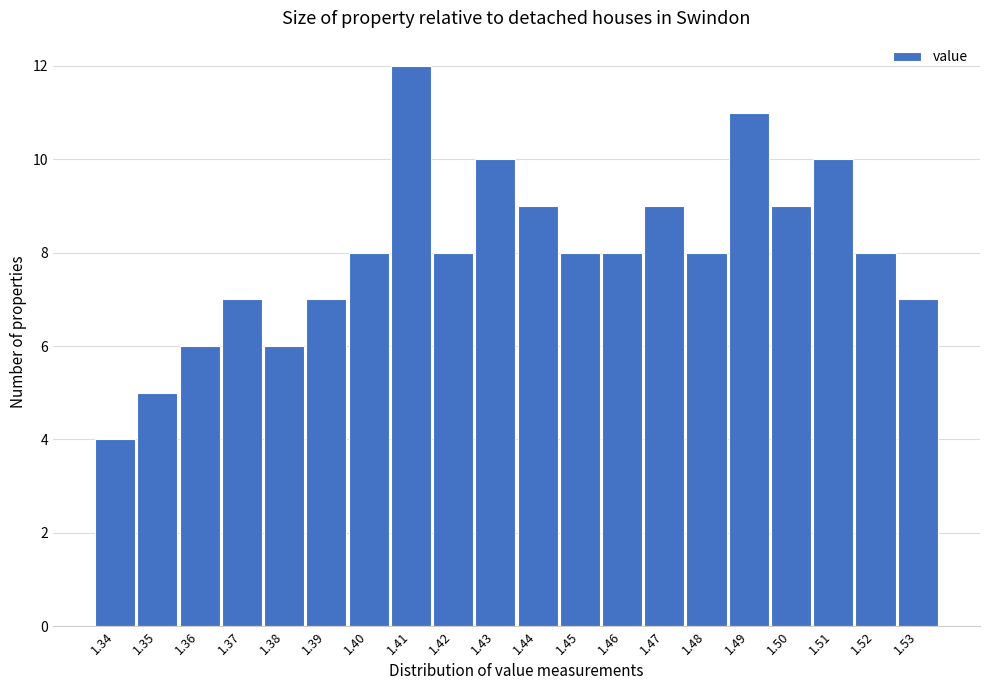

Reading right to left, list all the values displayed in this chart.

1.53=7	1.52=8	1.51=10	1.50=9	1.49=11	1.48=8	1.47=9	1.46=8	1.45=8	1.44=9	1.43=10	1.42=8	1.41=12	1.40=8	1.39=7	1.38=6	1.37=7	1.36=6	1.35=5	1.34=4